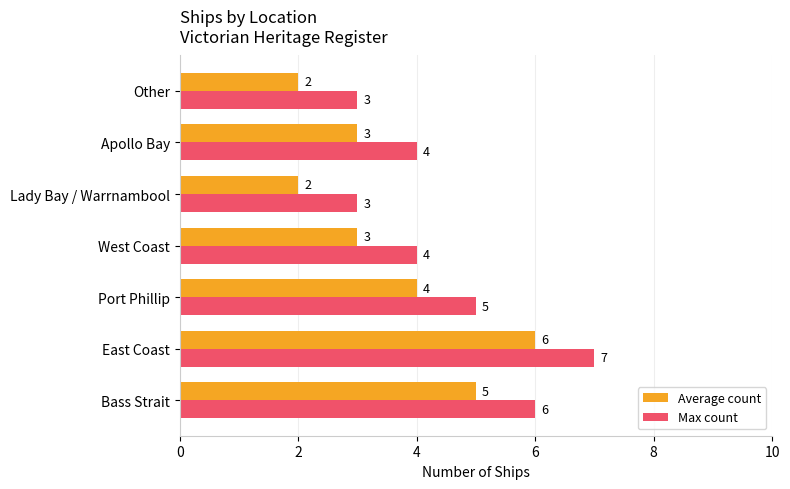

What is the sum of all Average count values?

25